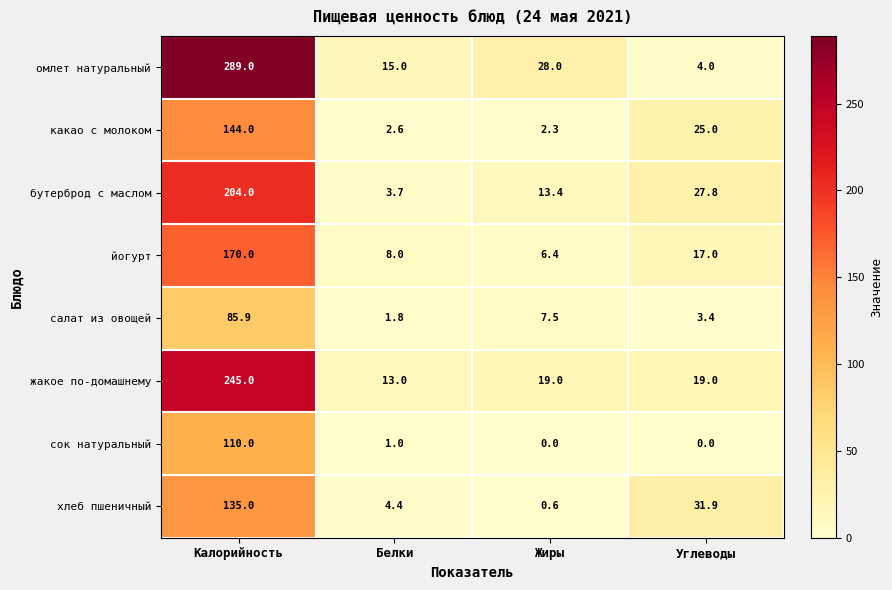

Which series has the largest range (max minus min)?

омлет натуральный